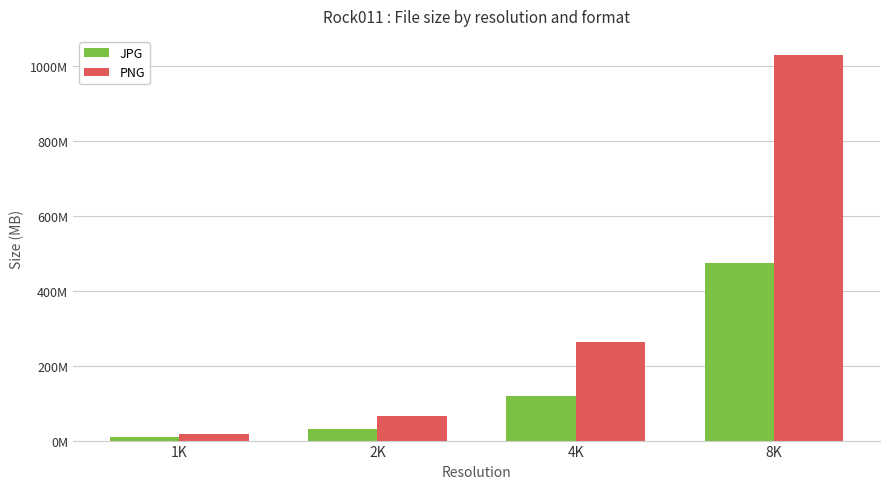

What are all the series names shown in the legend?

JPG, PNG